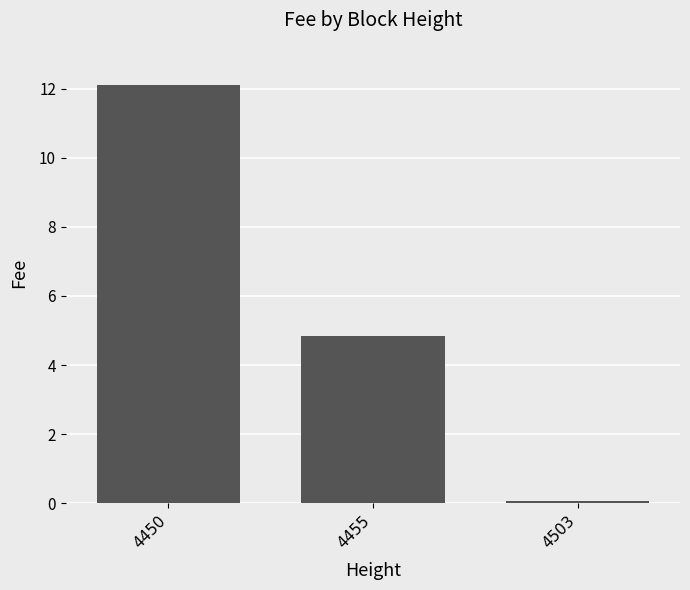

What is the approximate value at 4503?

0.1